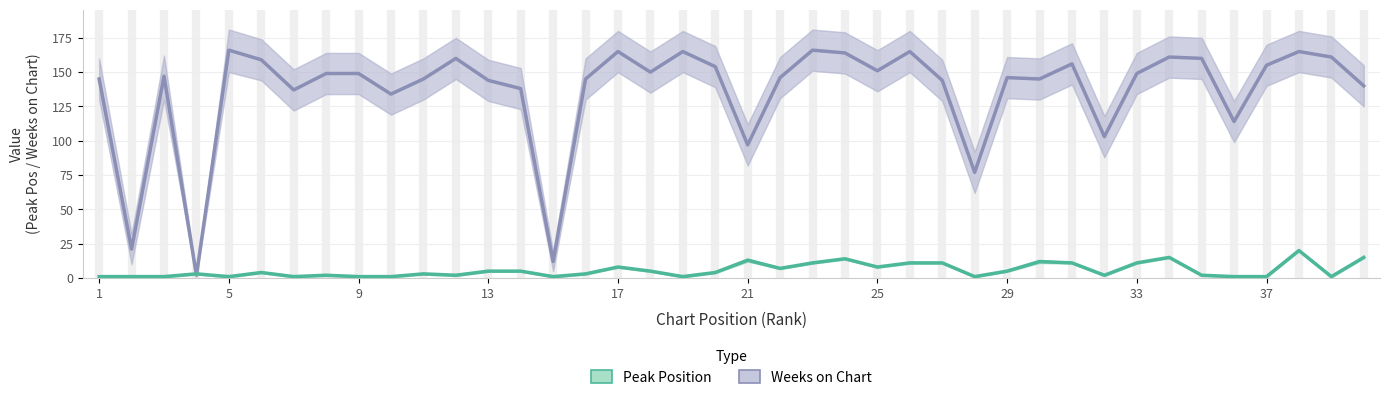

True or false: Weeks on Chart has more than 2 interior local peaks.

True